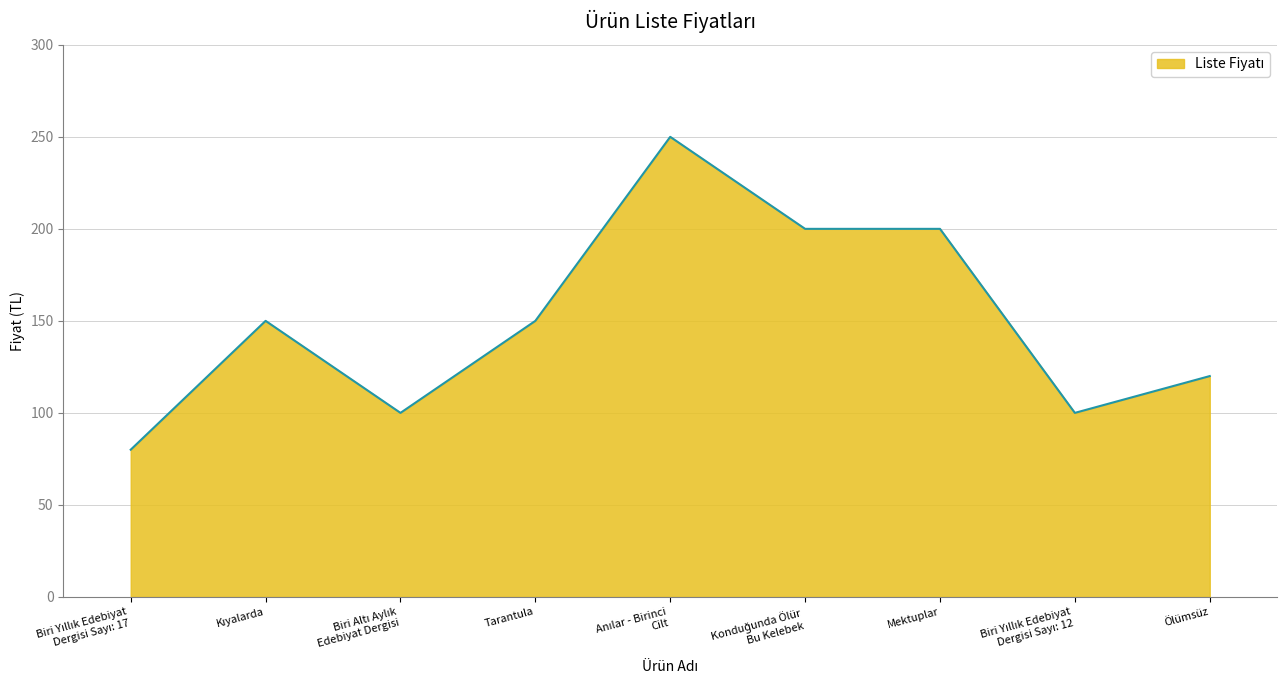

How many values are below 150?

4